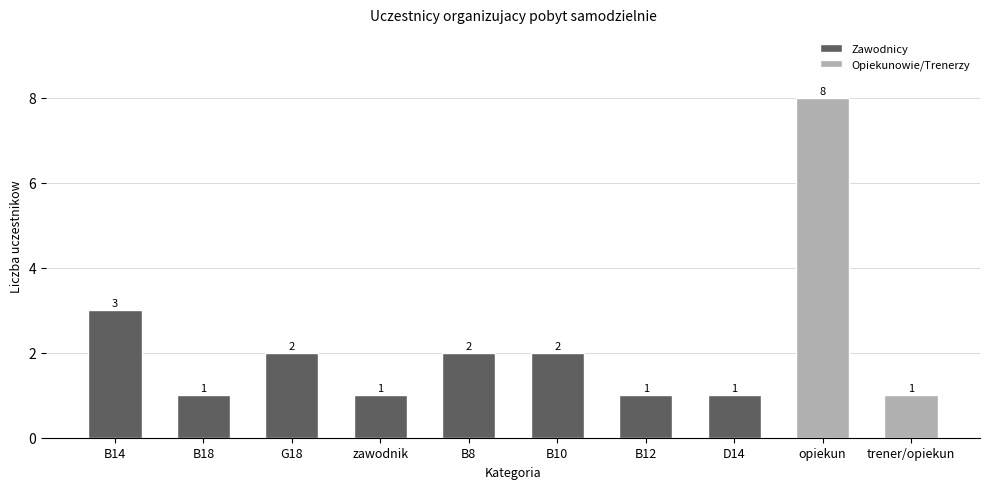

Rank the categories by value from lowest to highest.

B18, zawodnik, B12, D14, trener/opiekun, G18, B8, B10, B14, opiekun